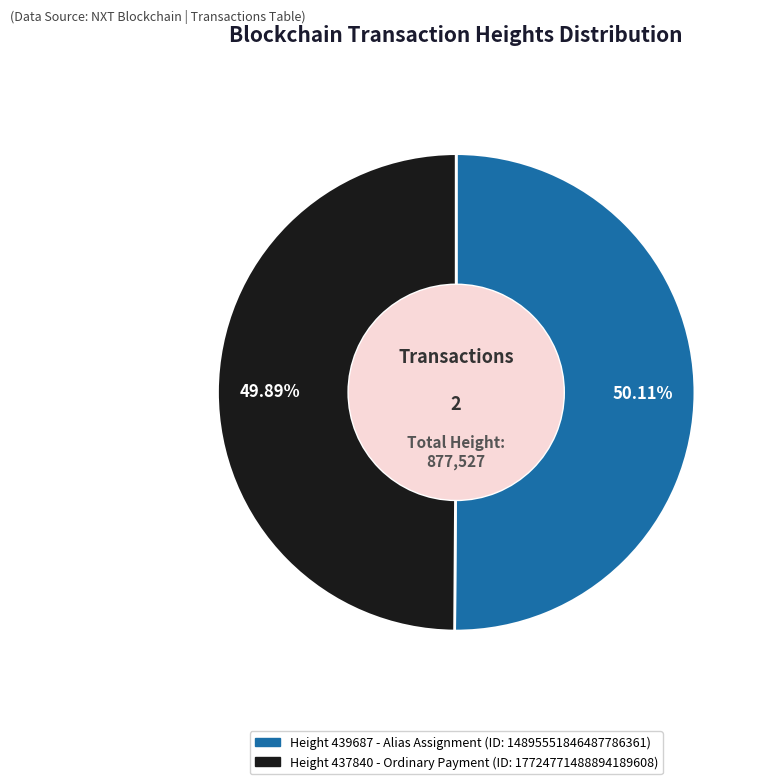

To the nearest percent, what is the average slice percentage?

50%